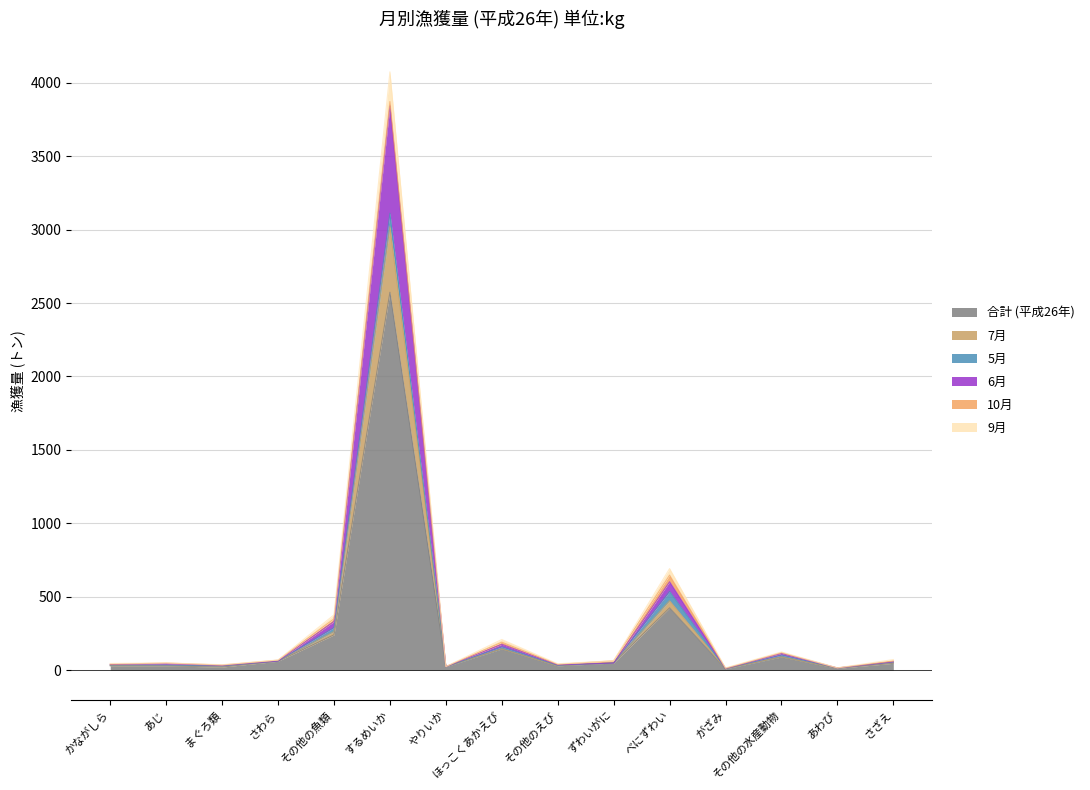

What is the label of the 3rd point from the left?

まぐろ類